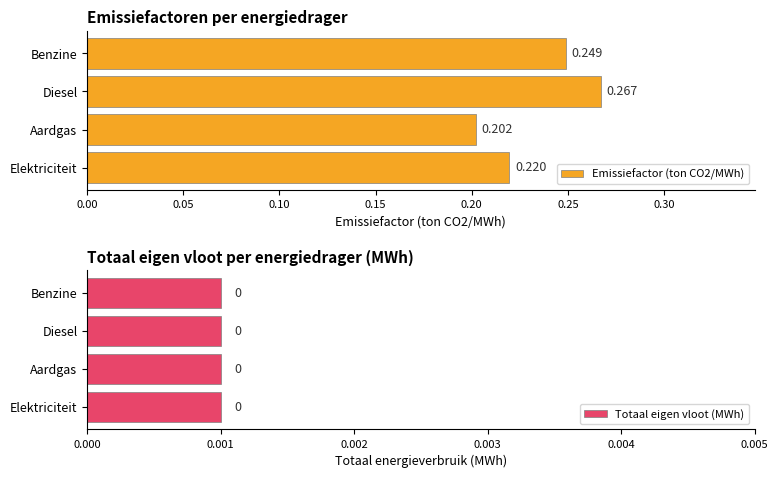

Which series has the largest range (max minus min)?

Emissiefactor (ton CO2/MWh)